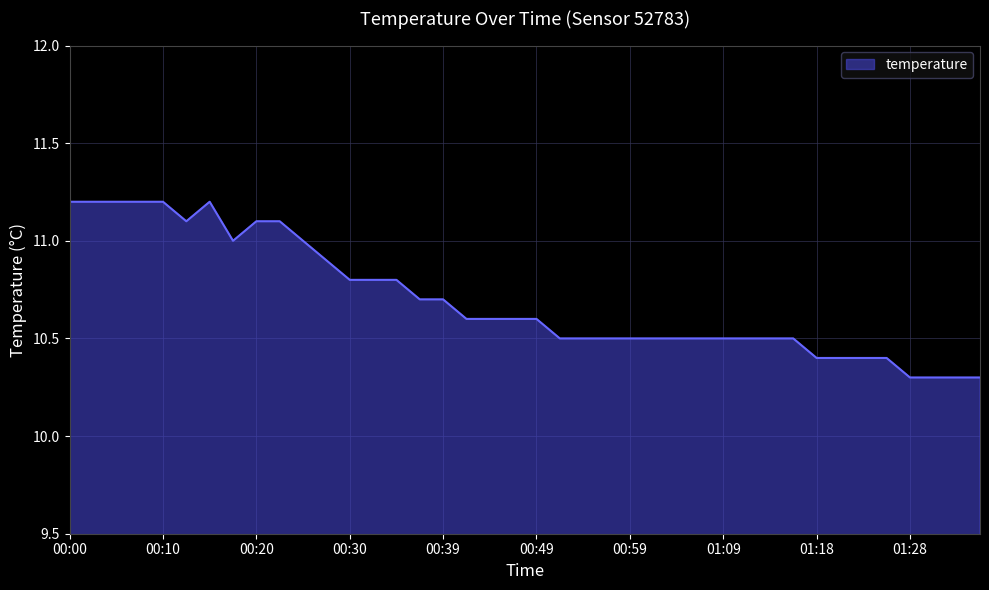

Count the number of categories in the chart.

40